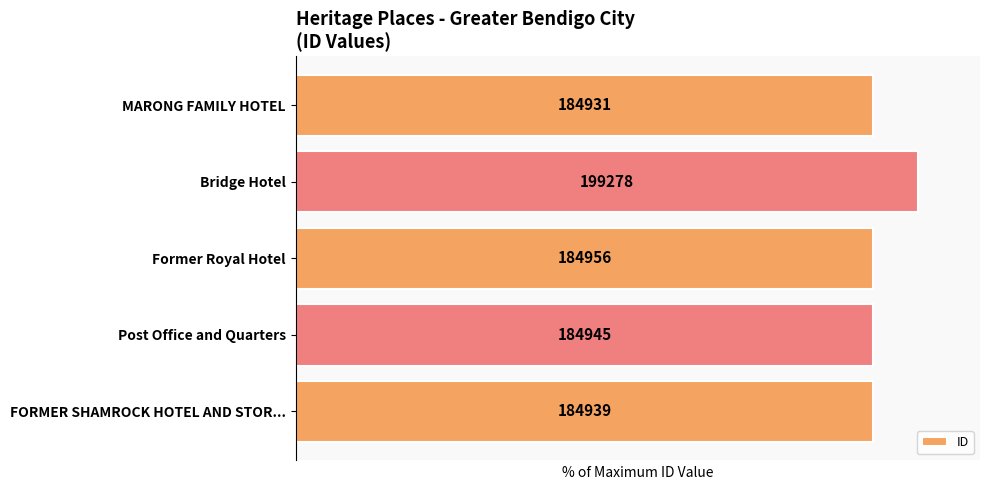

How many bars are there in total?

5